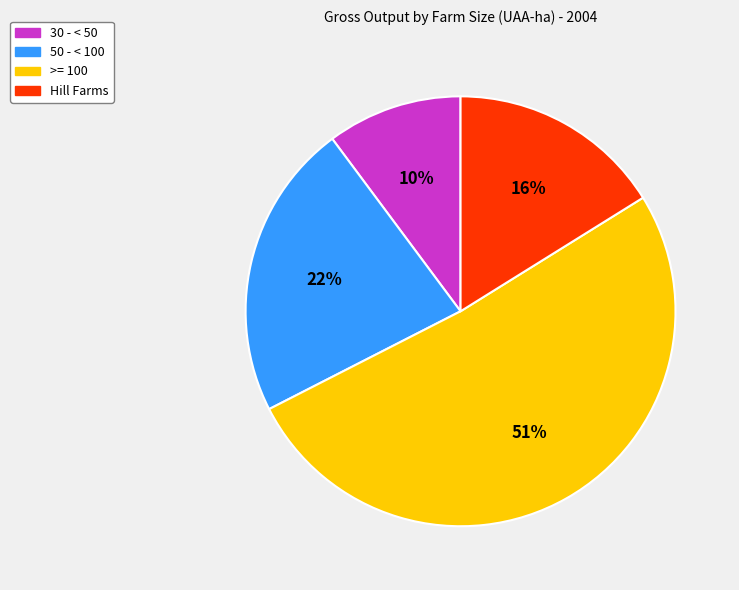

True or false: >= 100 accounts for 42% of the total.

False